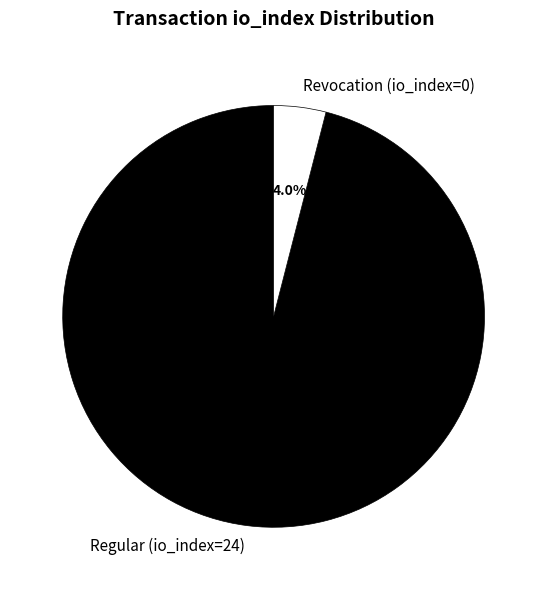

Is it true that Revocation (io_index=0) is 15% of the pie?

False